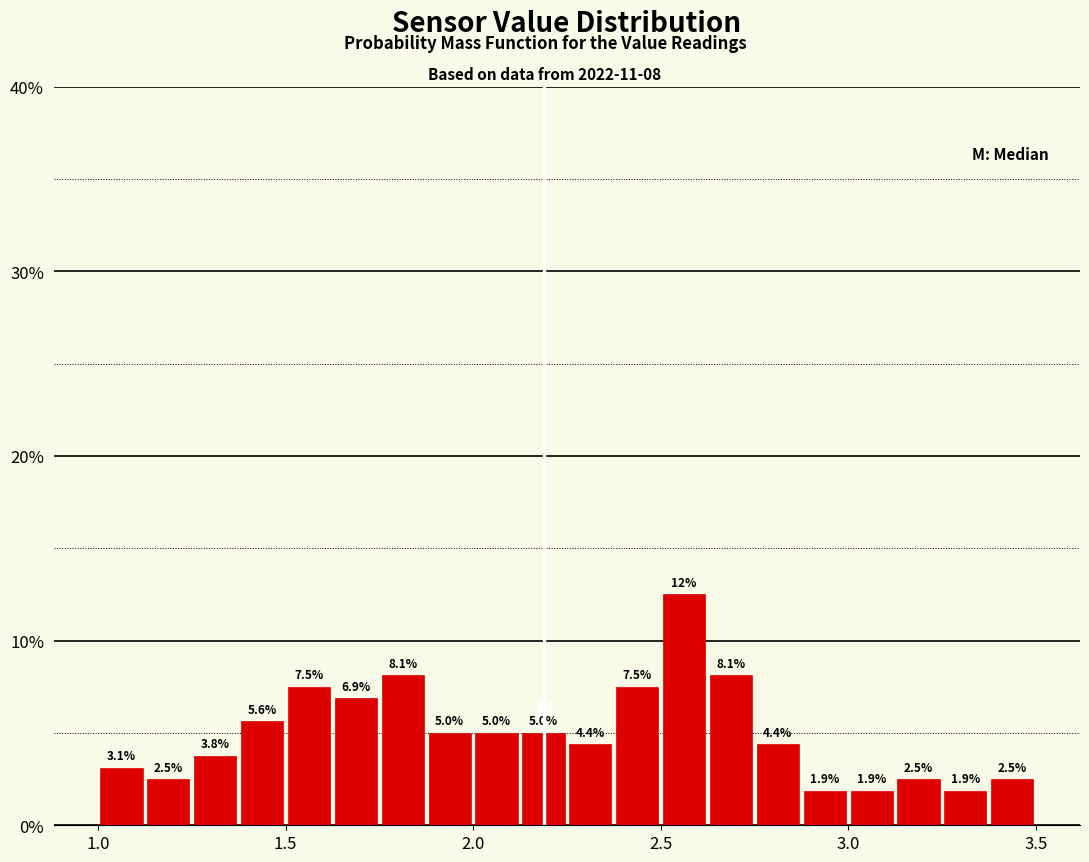

Read against the x-axis, roughly where is the centre of the tallest bar?

2.55